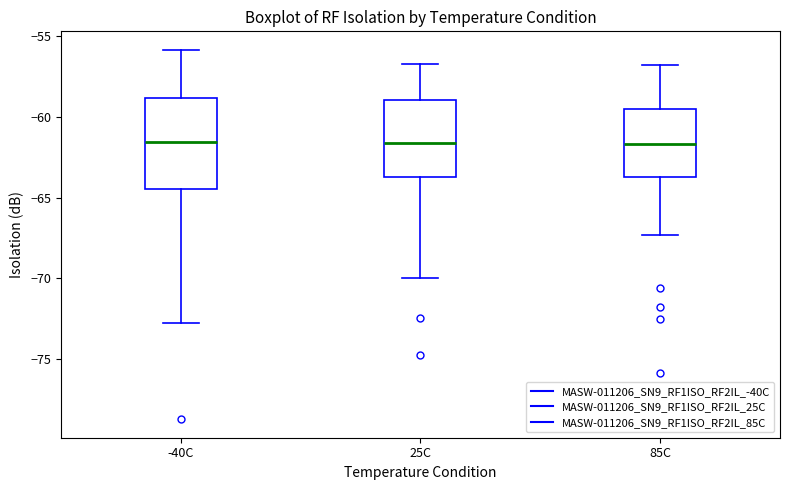

Reading left to right, transcribe this box plot: for each box, give where its median line is, the range the box spans, and where its two whiskers end, as read against the y-axis. The values are not printed on the chart, so give them approximately, as read against the axis.

-40C: median -61.5, box -64.5 to -59.0, whiskers -73.0 to -56.0
25C: median -61.5, box -64.0 to -59.0, whiskers -70.0 to -56.5
85C: median -61.5, box -63.5 to -59.5, whiskers -67.5 to -57.0